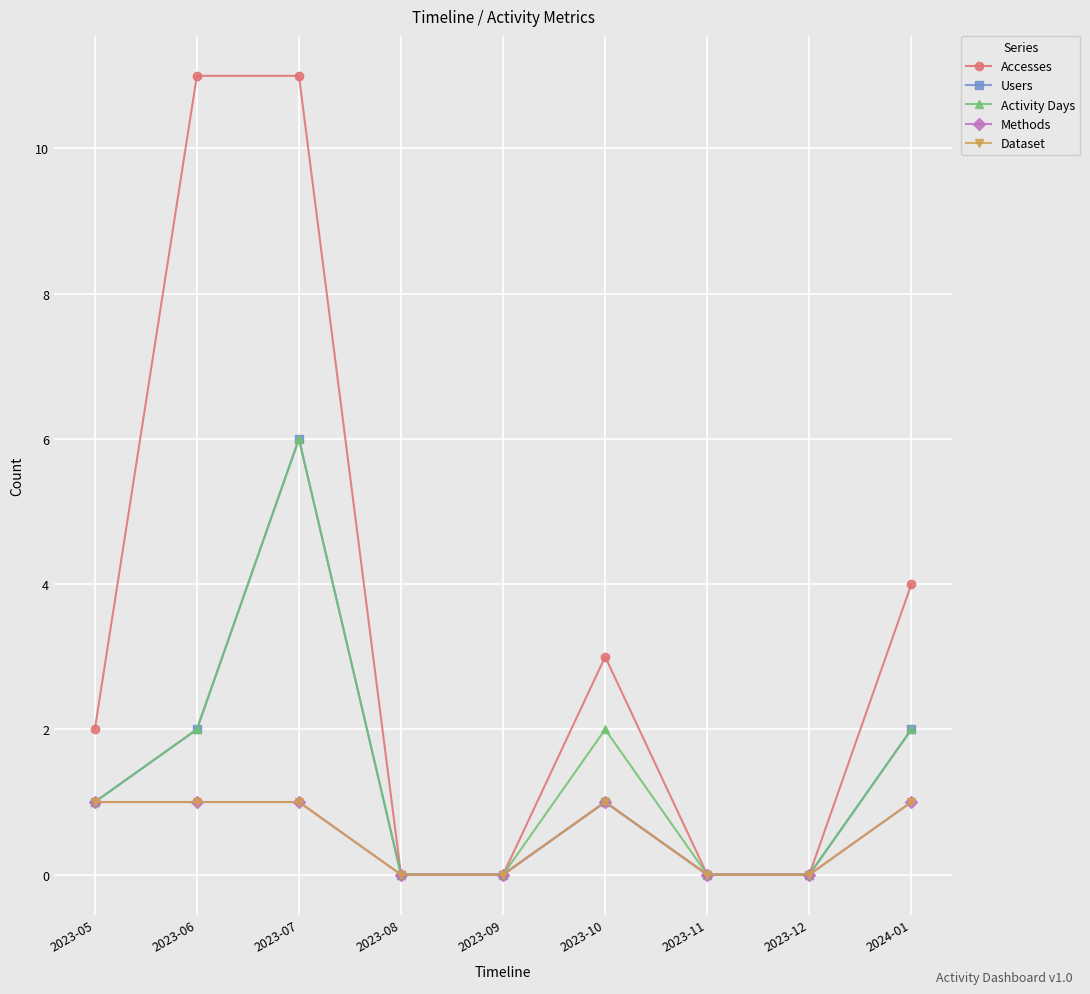

Is this an area chart (filled region under the line)?

No